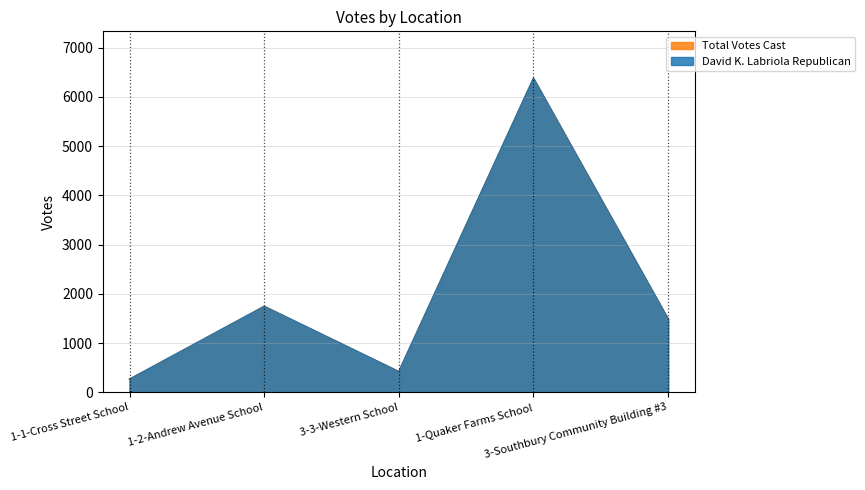

Where does the David K. Labriola Republican series first go above 1488?

1-2-Andrew Avenue School